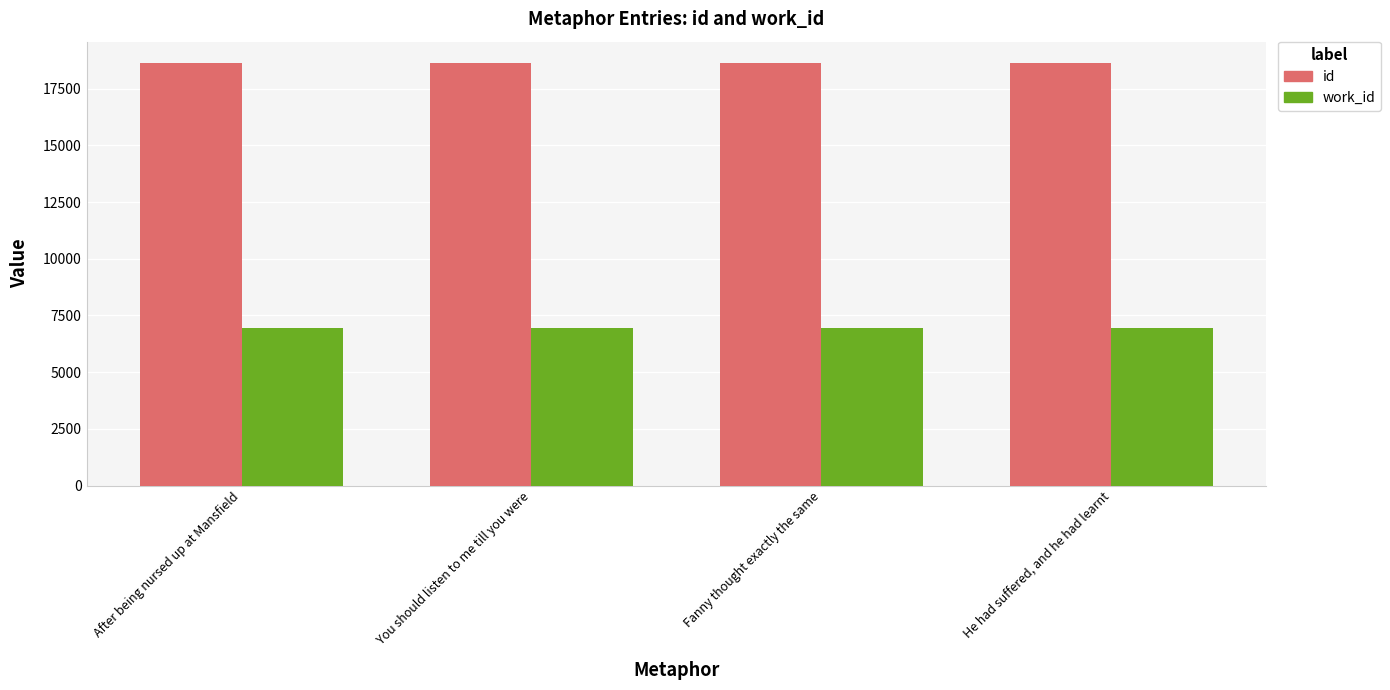

Which series has the largest total across all categories?

id